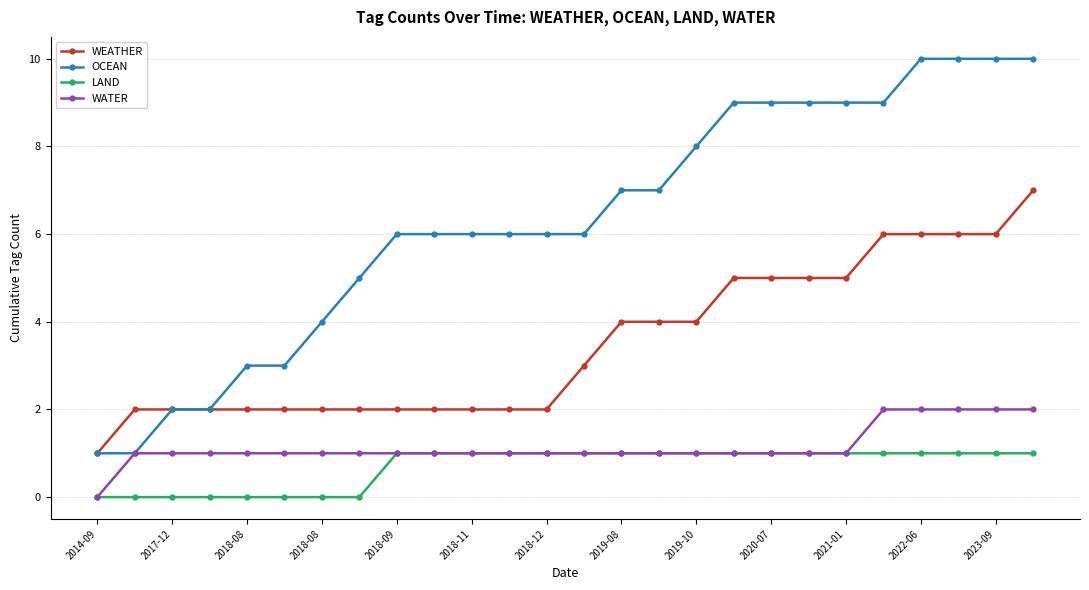

What is the value of the WEATHER point at the 22nd from the left?

6